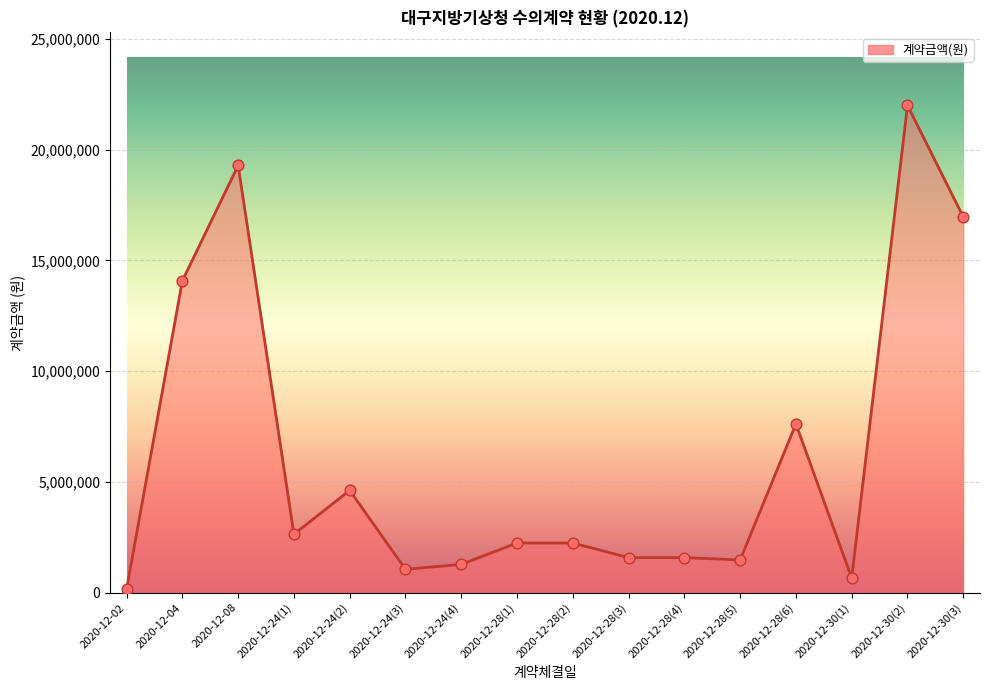

What is the change in value from 2020-12-24(3) to 2020-12-28(4)?

+528000